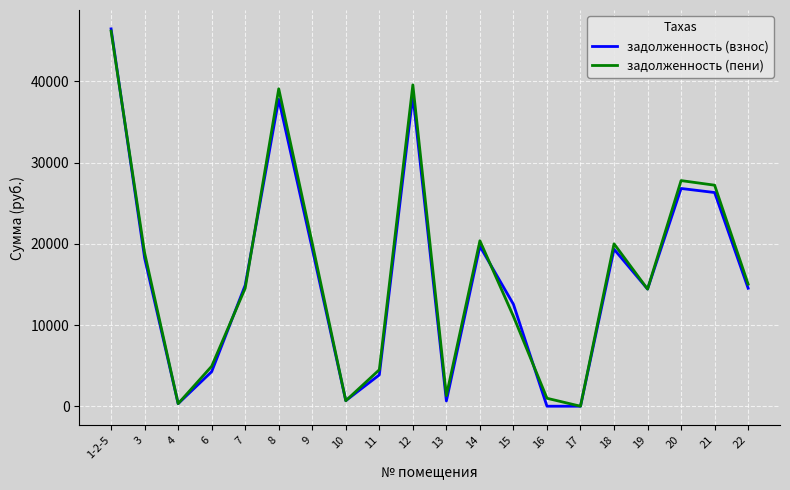

Which series has the largest range (max minus min)?

задолженность (взнос)